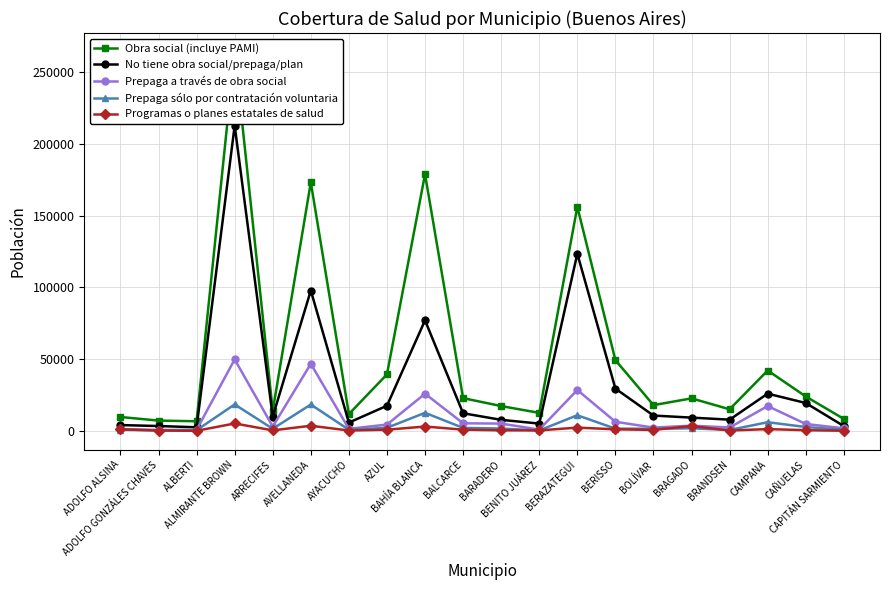

At which category does the chart reach its peak across all series?

ALMIRANTE BROWN